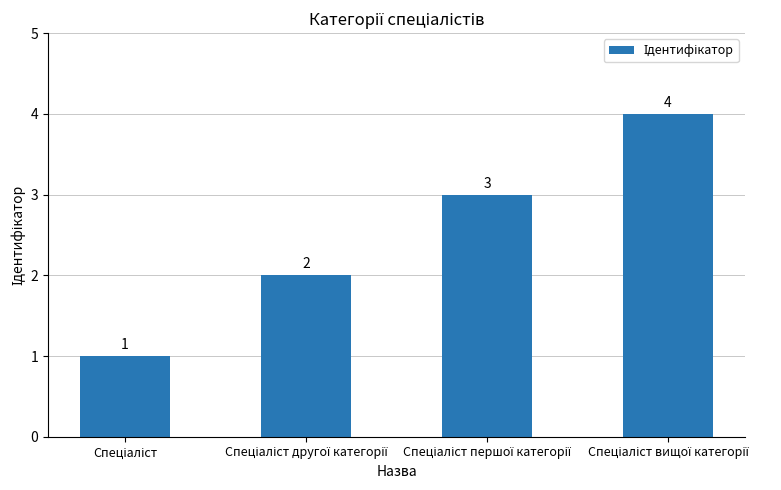

What is the maximum value shown in the chart?

4